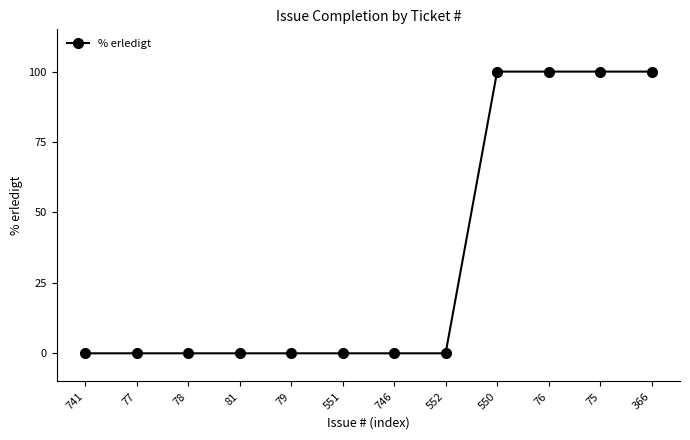

Count the number of categories in the chart.

12